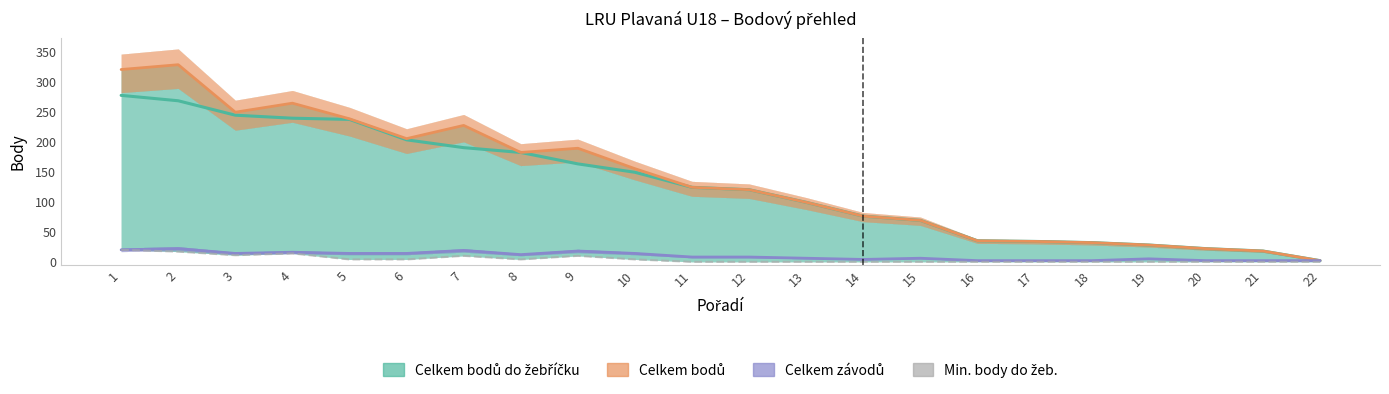

Rank the series by their maximum value, from lowest to highest.

Min. body do žeb., Celkem závodů, Celkem bodů do žebříčku, Celkem bodů